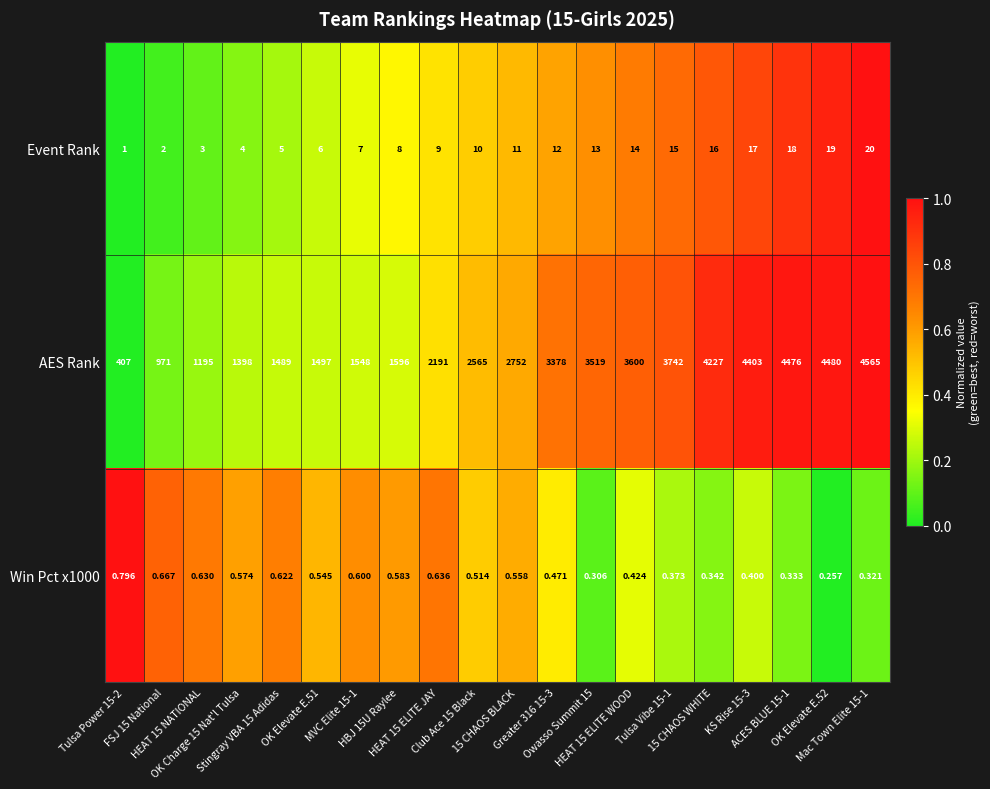

What is the total value across all series at OK Charge 15 Nat'l Tulsa?

1402.6